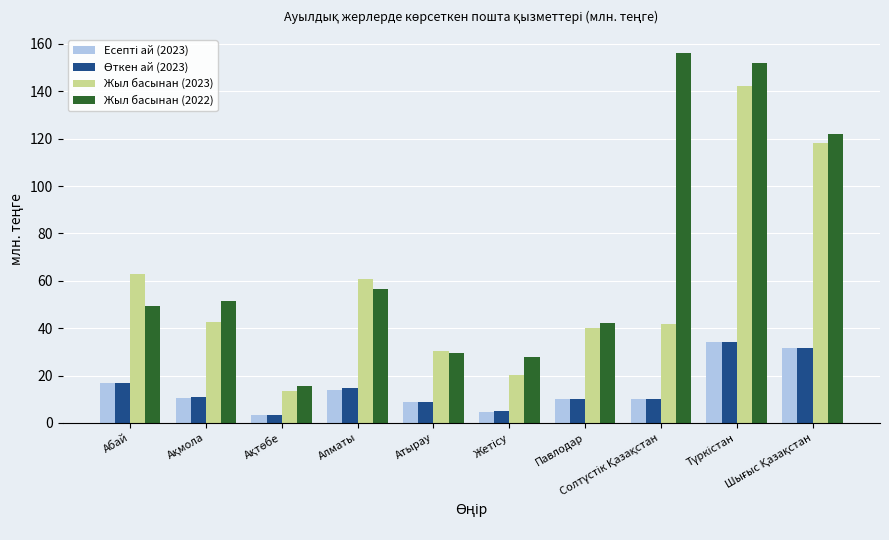

What is the maximum value for Жыл басынан (2022)?

156.0